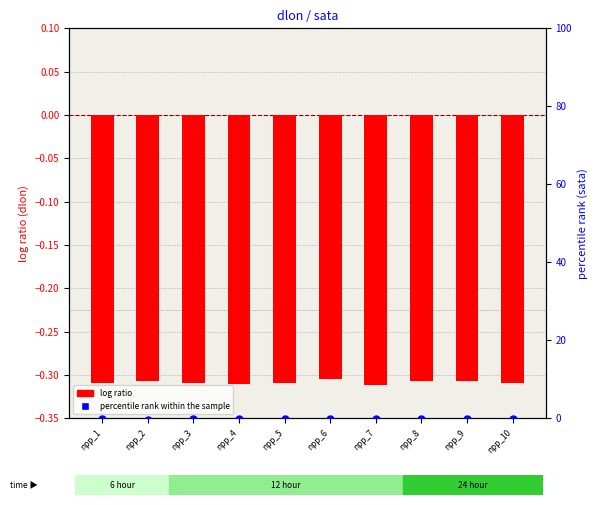

Which series reaches the maximum Y coordinate?

percentile rank within the sample